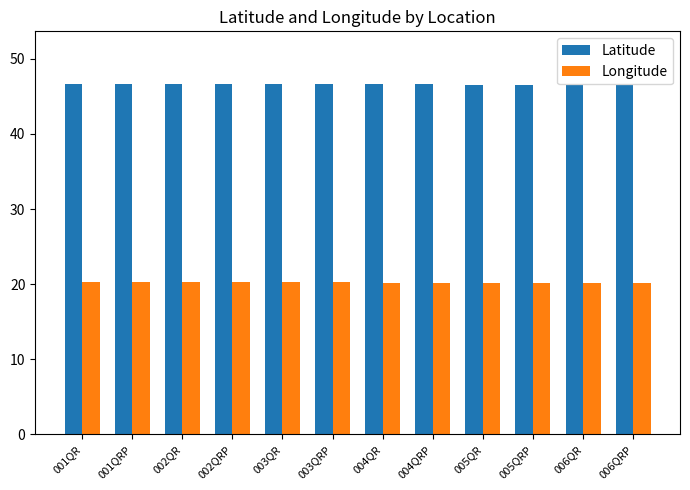

What is the minimum value shown in the chart?

20.2